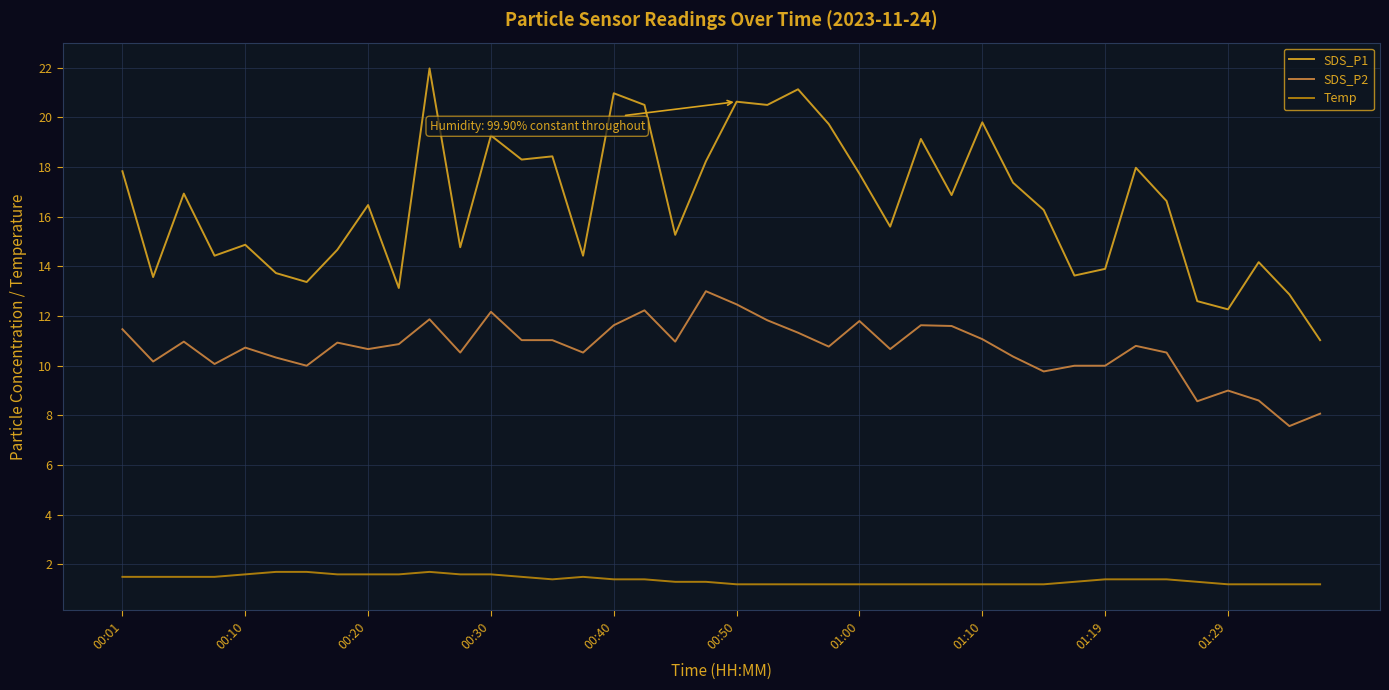

Which series has the widest spread of values?

SDS_P1